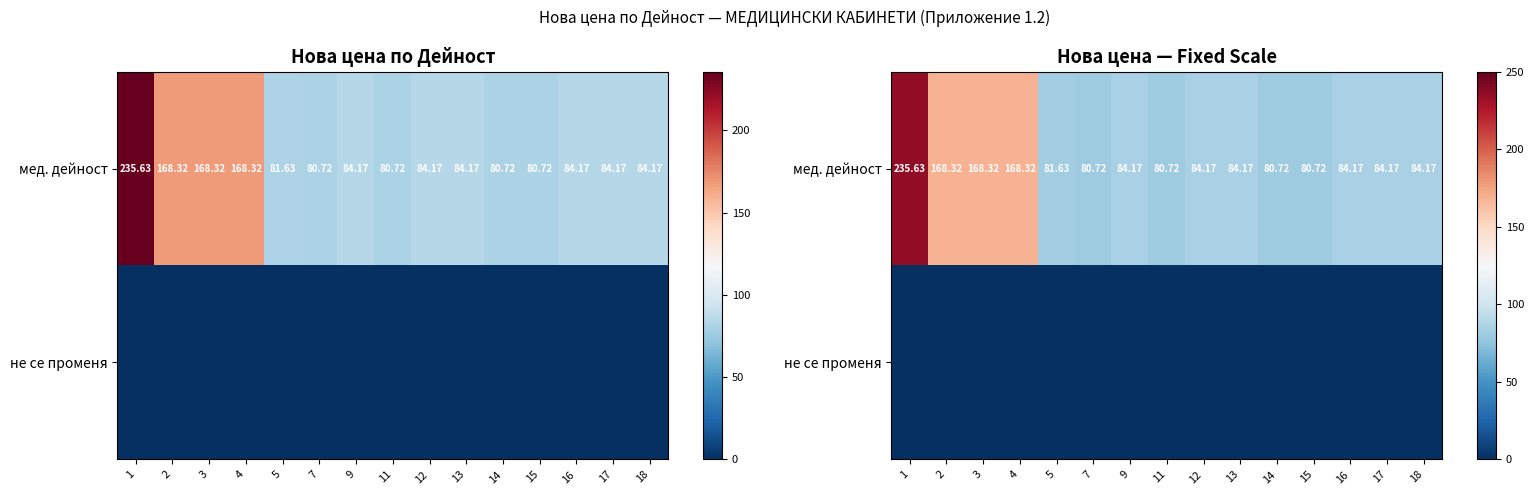

Count the number of data series in this chart.

2